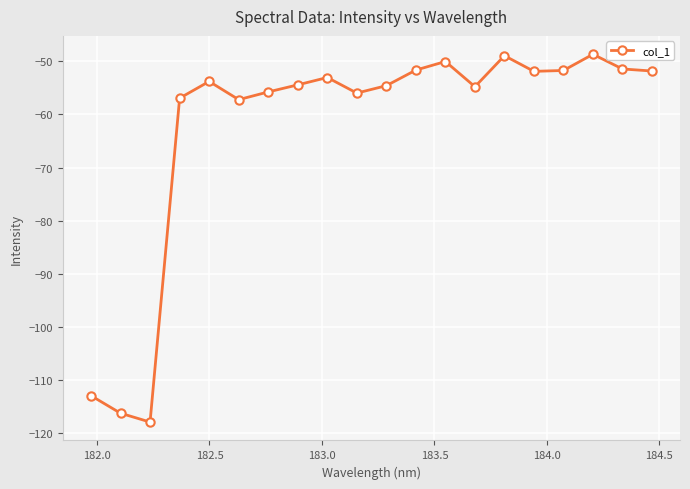

What is the greatest value displayed?

-48.7